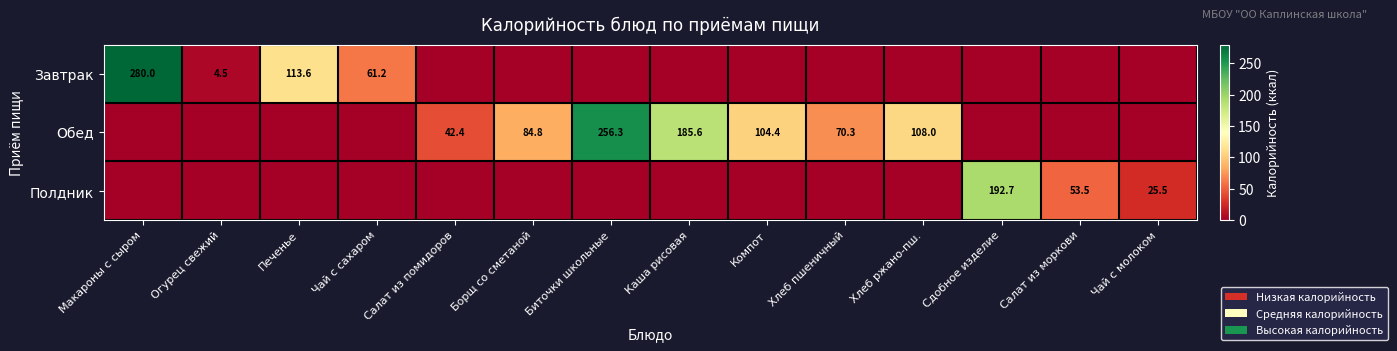

The Завтрак series shows 160.8 at Печенье. True or false?

False